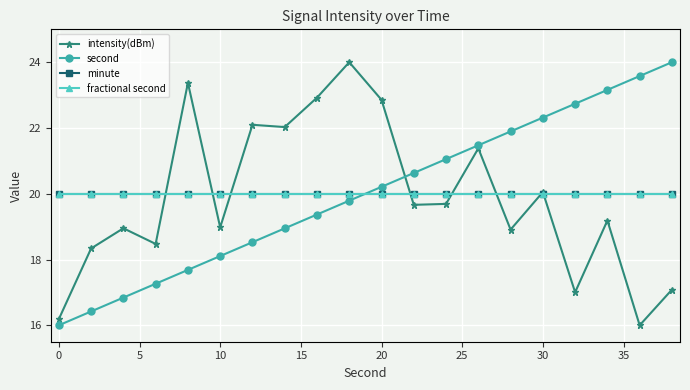

Reading left to right, extract all data points from this chart.

intensity(dBm): 16.2	18.3	19.0	18.5	23.4	19.0	22.1	22.0	22.9	24.0	22.9	19.7	19.7	21.4	18.9	20.1	17.0	19.2	16.0	17.1
second: 16.0	16.4	16.8	17.3	17.7	18.1	18.5	18.9	19.4	19.8	20.2	20.6	21.1	21.5	21.9	22.3	22.7	23.2	23.6	24.0
minute: 20.0	20.0	20.0	20.0	20.0	20.0	20.0	20.0	20.0	20.0	20.0	20.0	20.0	20.0	20.0	20.0	20.0	20.0	20.0	20.0
fractional second: 20.0	20.0	20.0	20.0	20.0	20.0	20.0	20.0	20.0	20.0	20.0	20.0	20.0	20.0	20.0	20.0	20.0	20.0	20.0	20.0